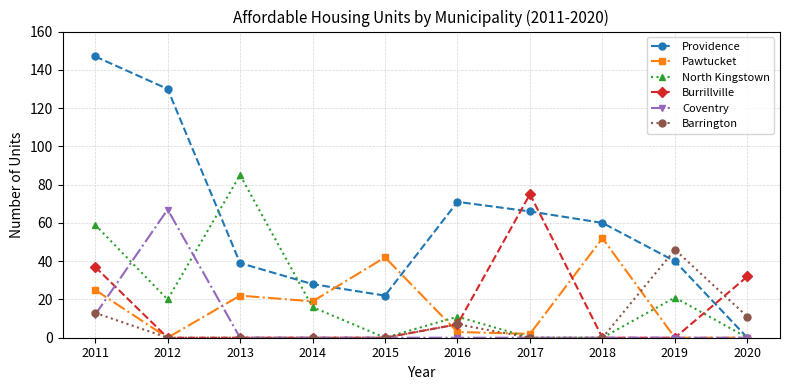

What is the value of the Pawtucket point at the 4th from the left?

19